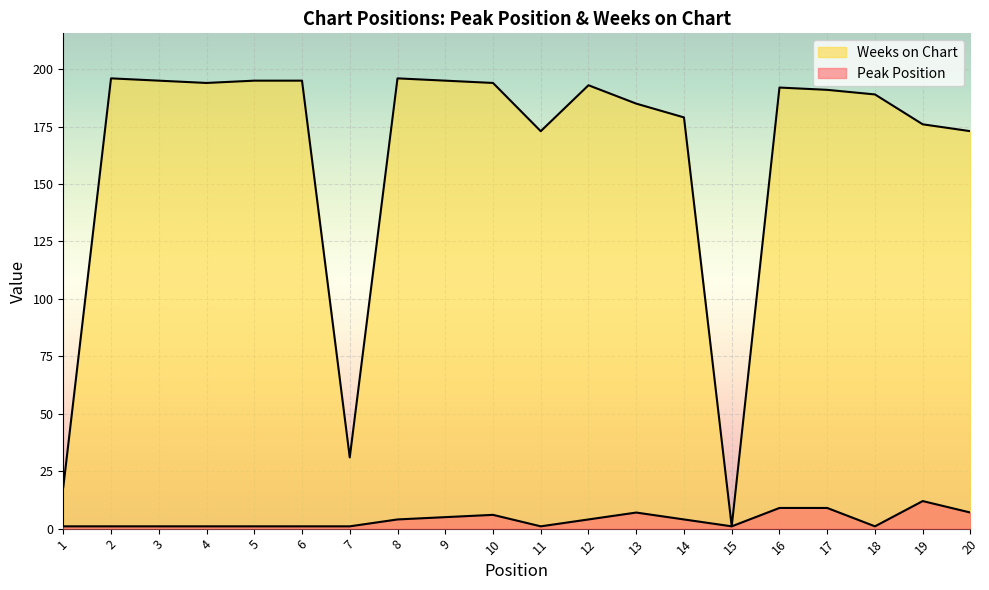

Reading left to right, transcribe all the data shown in this chart.

Peak Position: 1=1	2=1	3=1	4=1	5=1	6=1	7=1	8=4	9=5	10=6	11=1	12=4	13=7	14=4	15=1	16=9	17=9	18=1	19=12	20=7
Weeks on Chart: 1=18	2=196	3=195	4=194	5=195	6=195	7=31	8=196	9=195	10=194	11=173	12=193	13=185	14=179	15=1	16=192	17=191	18=189	19=176	20=173